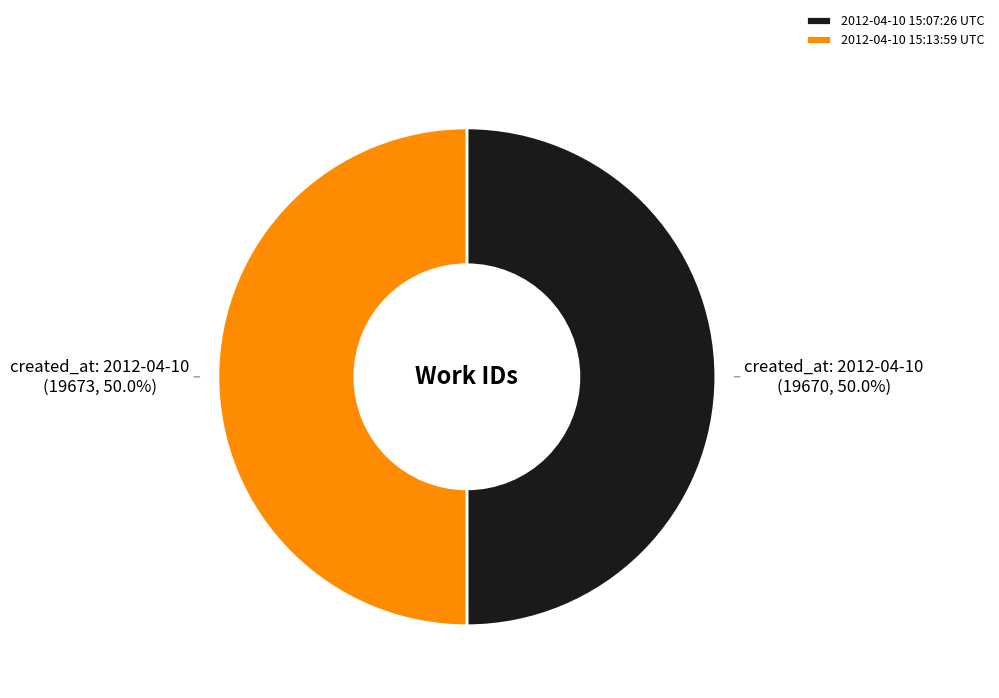

What percentage is NOT represented by 2012-04-10 15:07:26 UTC?

50.0%